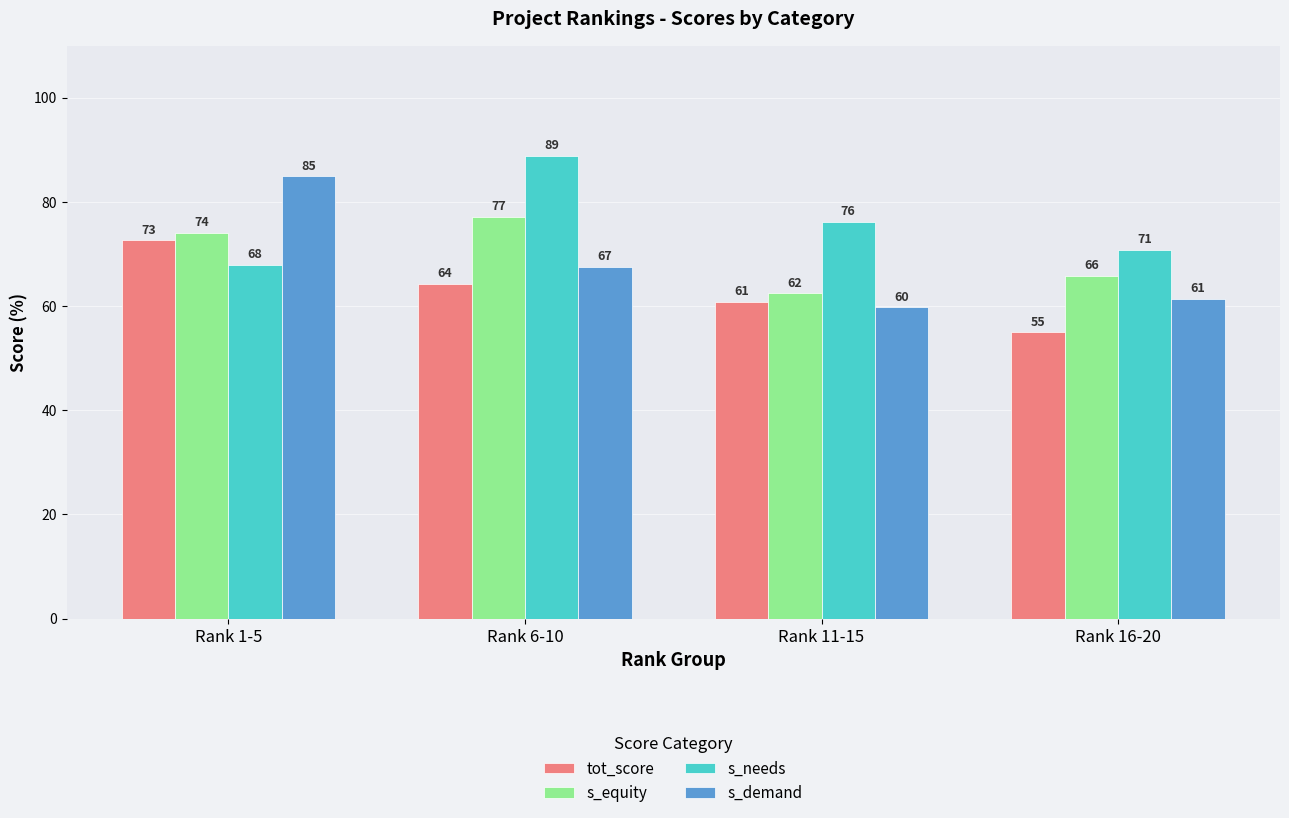

List the series in order of their peak value, lowest first.

tot_score, s_equity, s_demand, s_needs